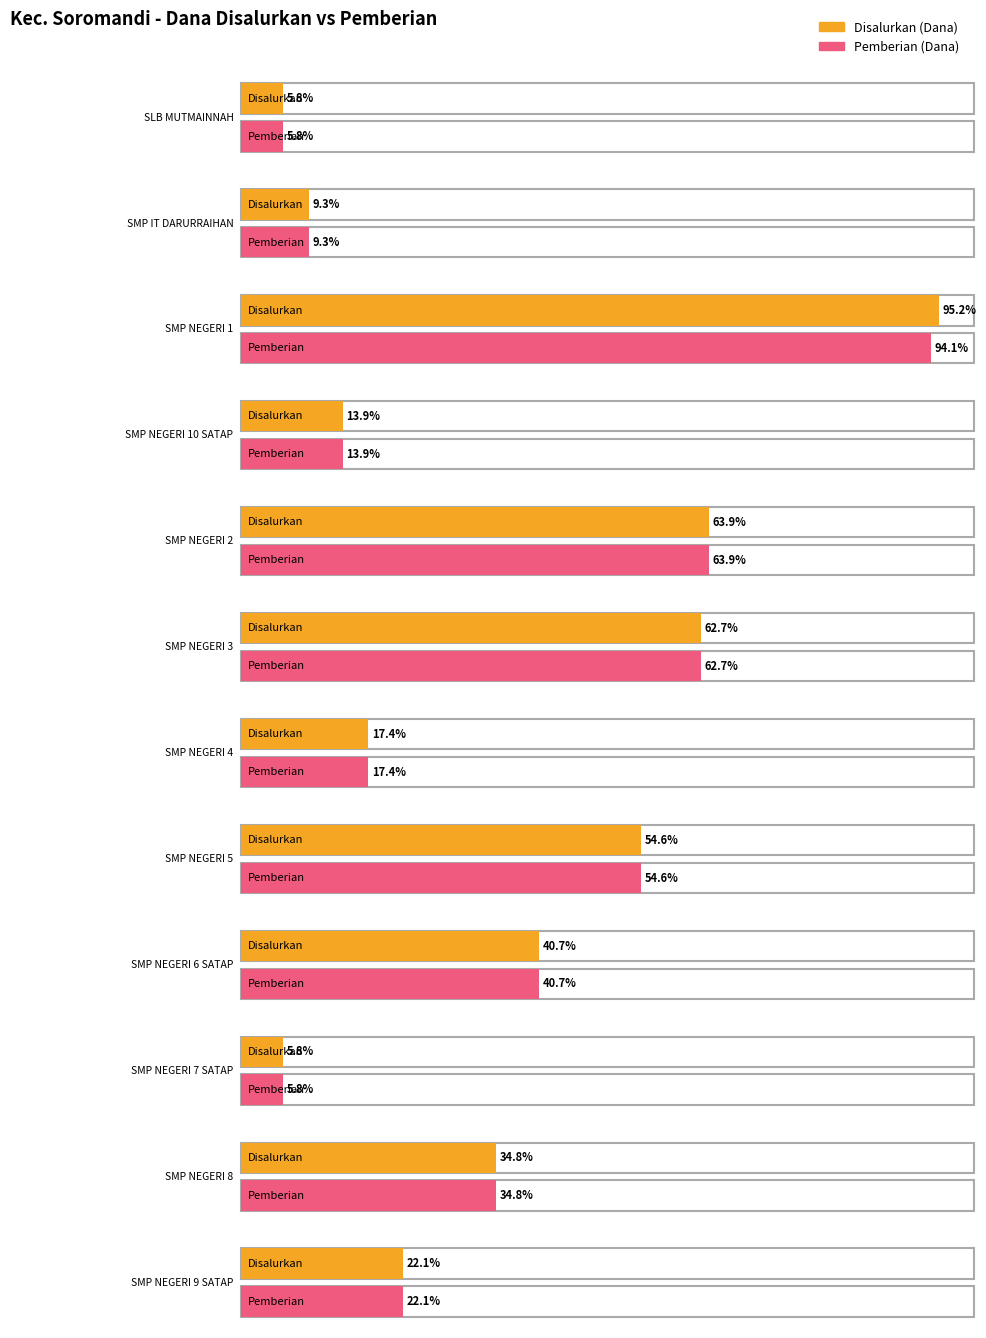

What value does the Disalurkan (Dana) series have at SMP NEGERI 2, to the nearest 50?

20625000